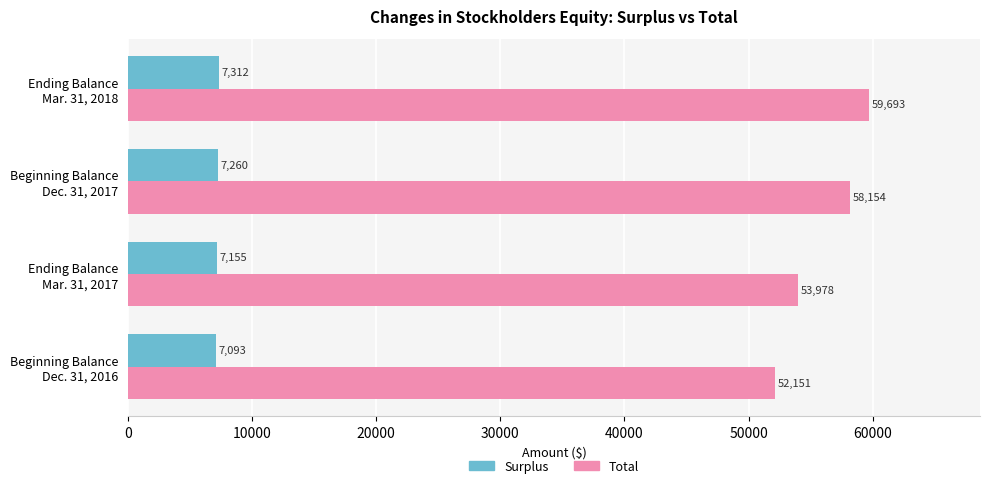

At how many categories does at least one series exceed 46758?

4